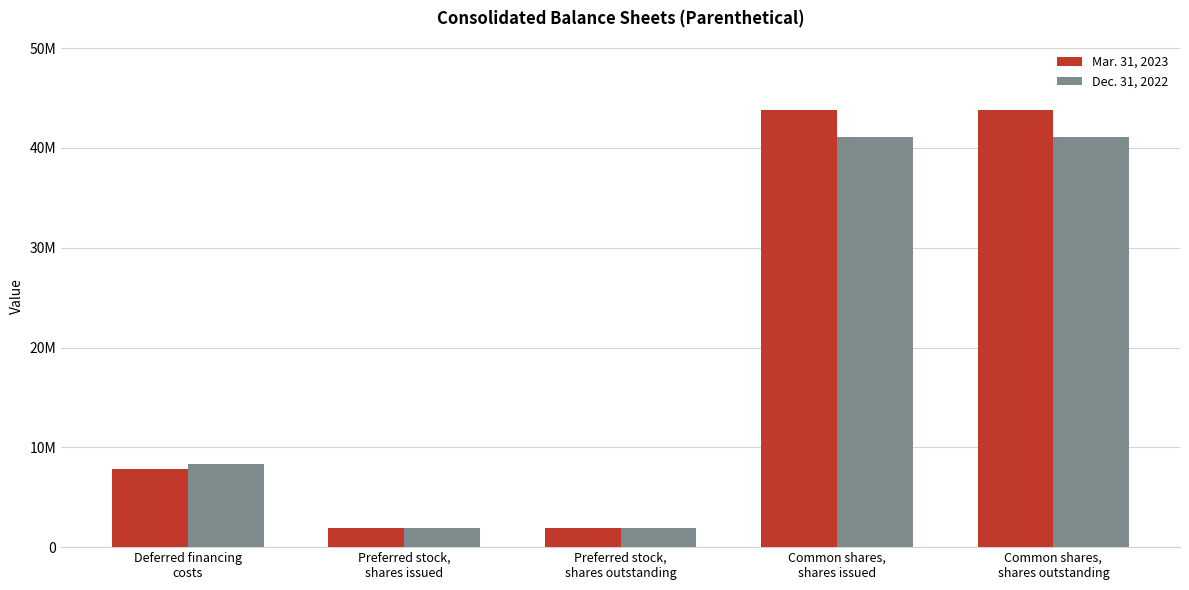

What are all the series names shown in the legend?

Mar. 31, 2023, Dec. 31, 2022